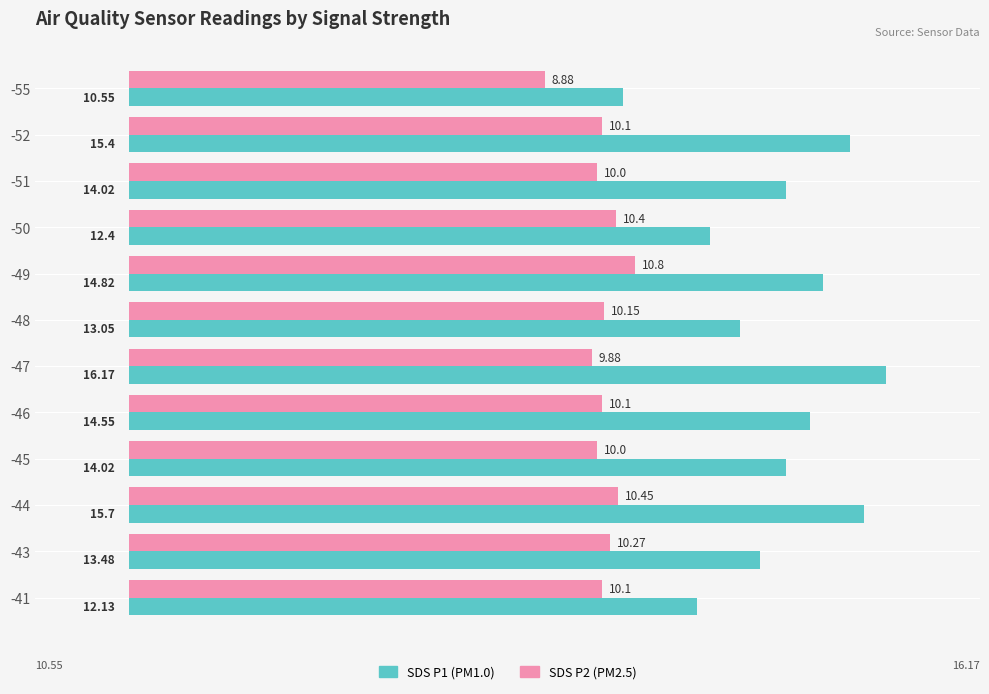

What is the difference between the highest and lowest values at -47?

6.3